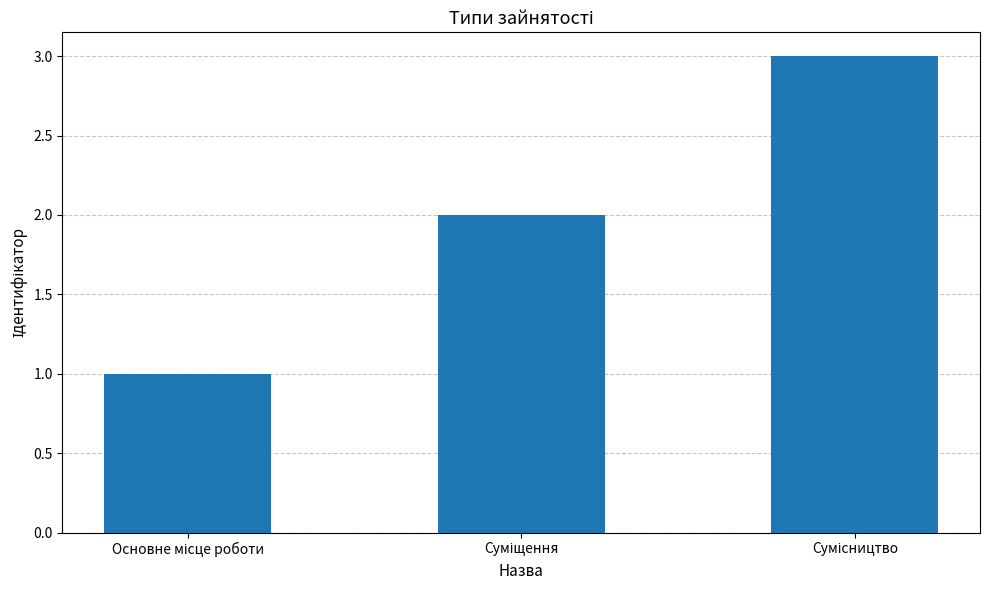

What is the sum of all values?

6